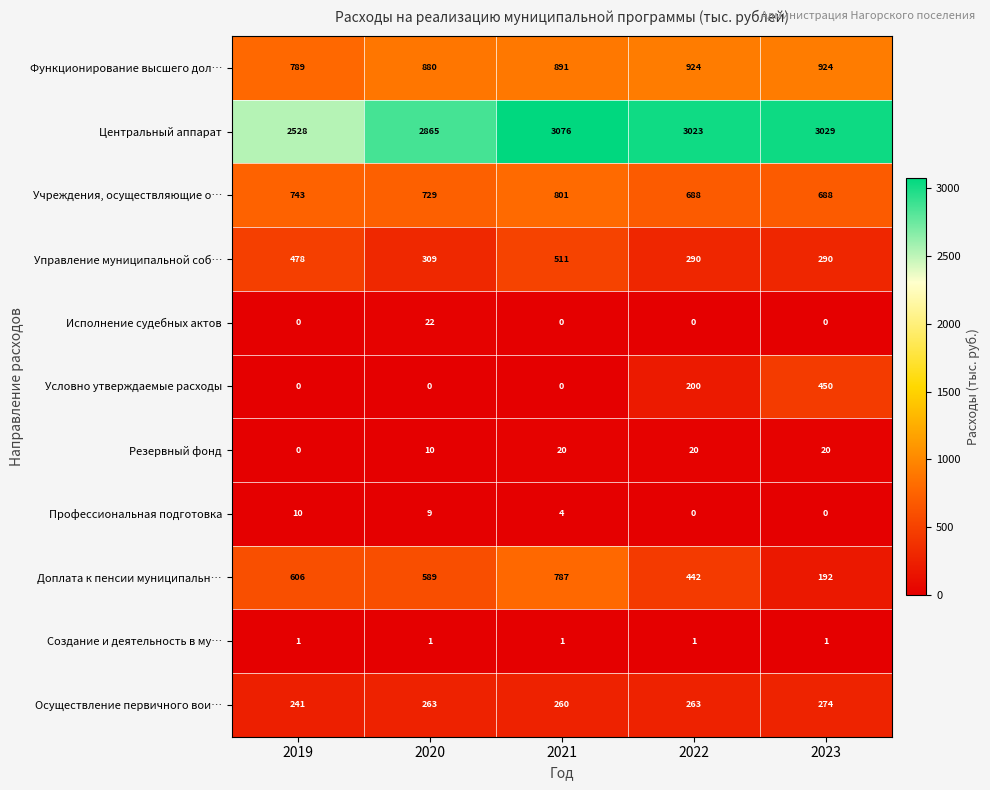

Count the Условно утверждаемые расходы values in the range 0 to 200.

4